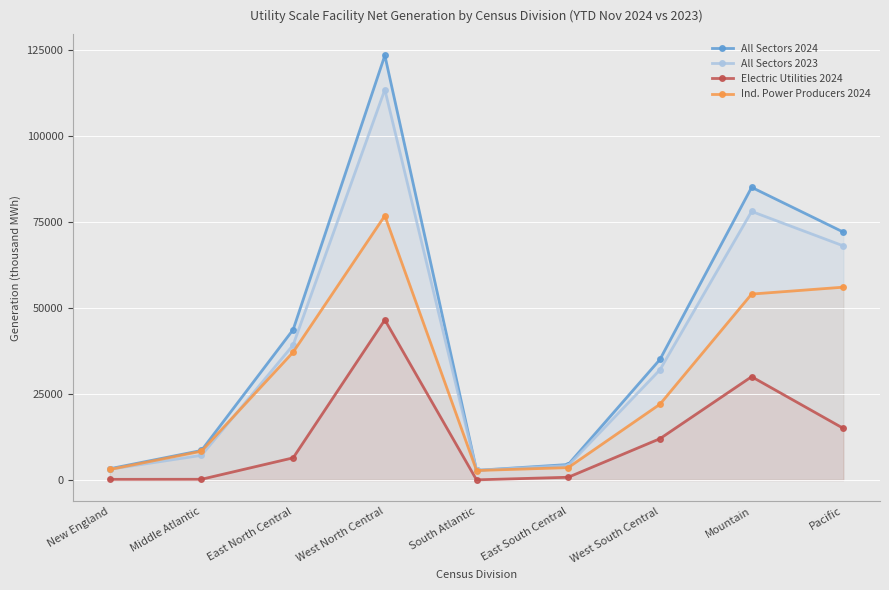

True or false: Ind. Power Producers 2024 and Electric Utilities 2024 intersect in this chart.

False